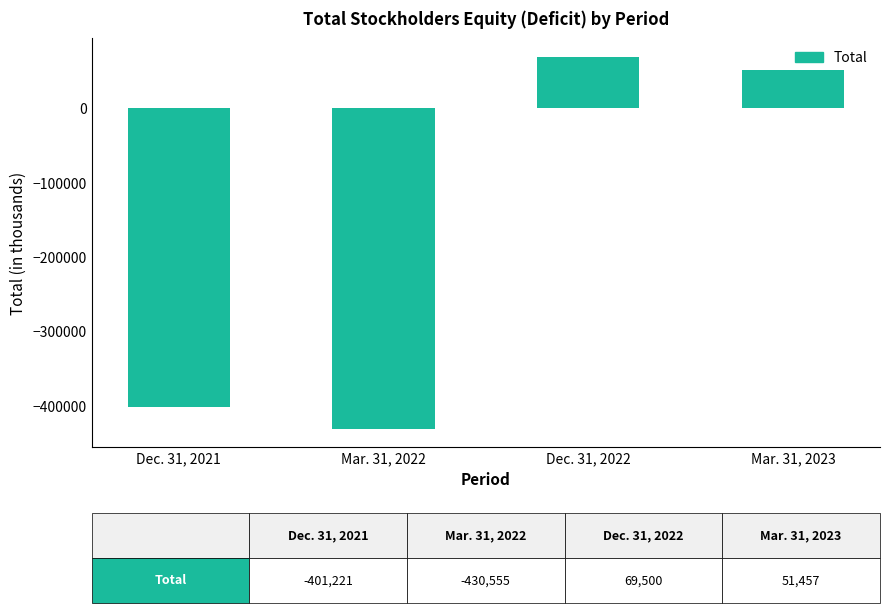

What is the label of the 2nd bar from the right?

Dec. 31, 2022